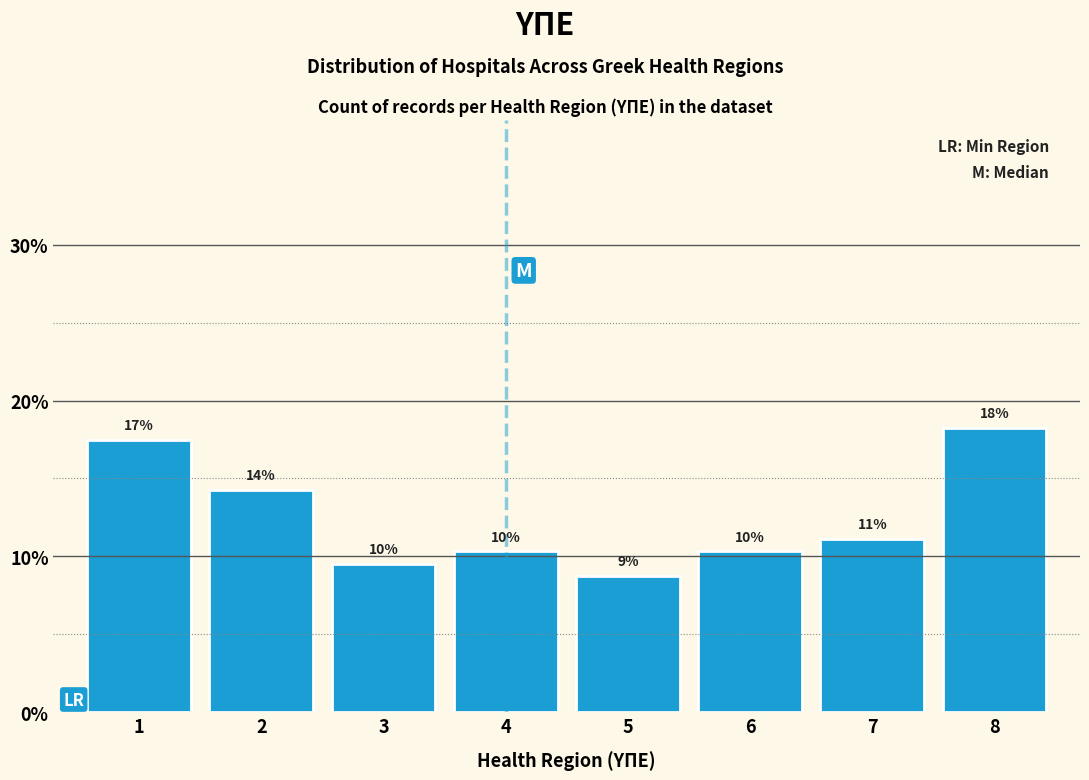

Does the chart contain any negative values?

No